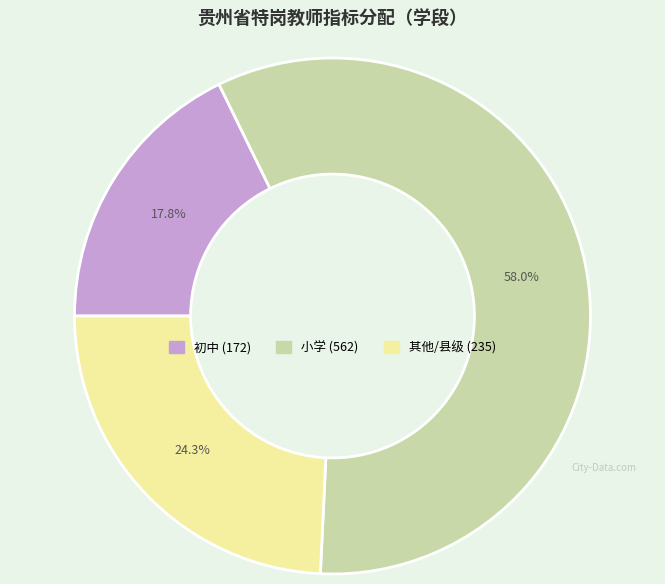

Is there a majority slice in this chart?

Yes